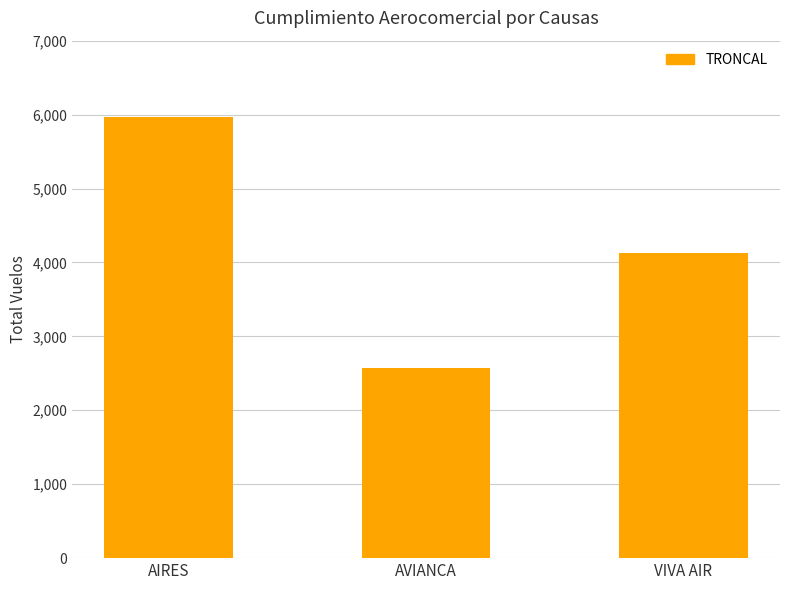

What is the label of the 1st bar from the right?

VIVA AIR